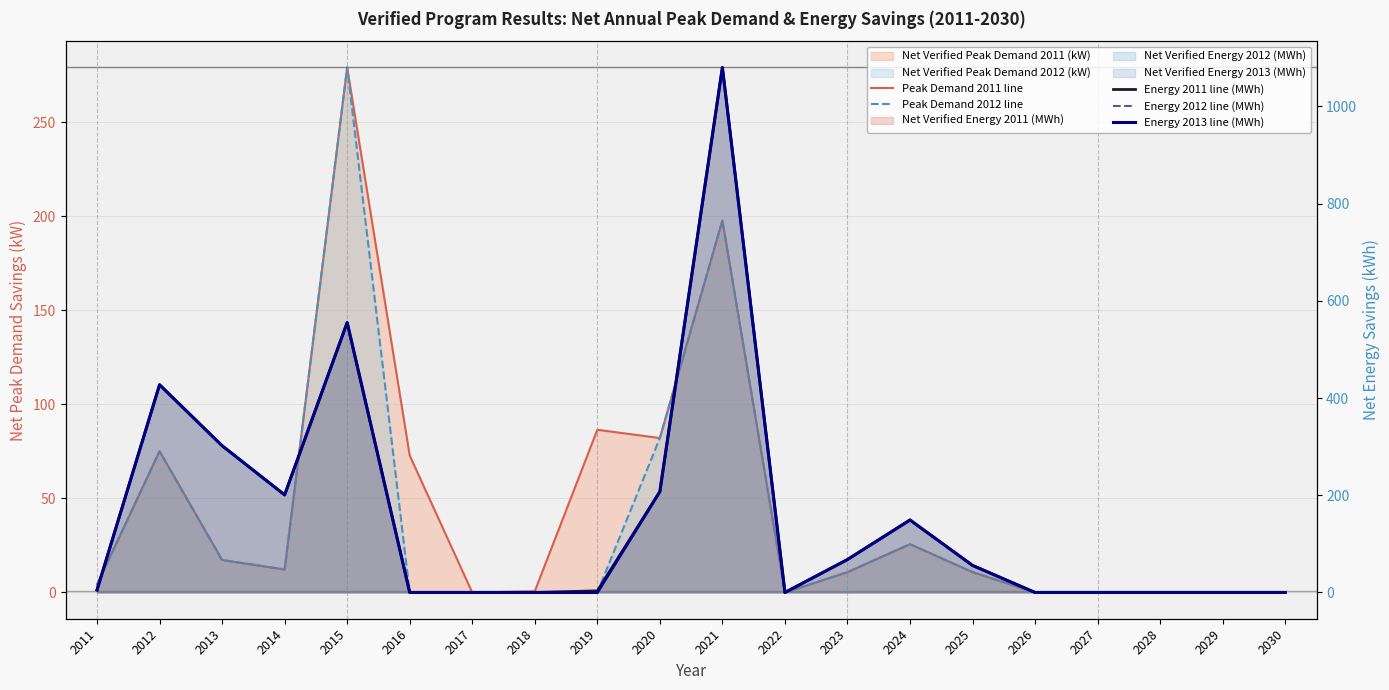

Is the value of Peak Demand 2012 line at 2020 greater than the value of Energy 2012 line (MWh) at 2023?

Yes